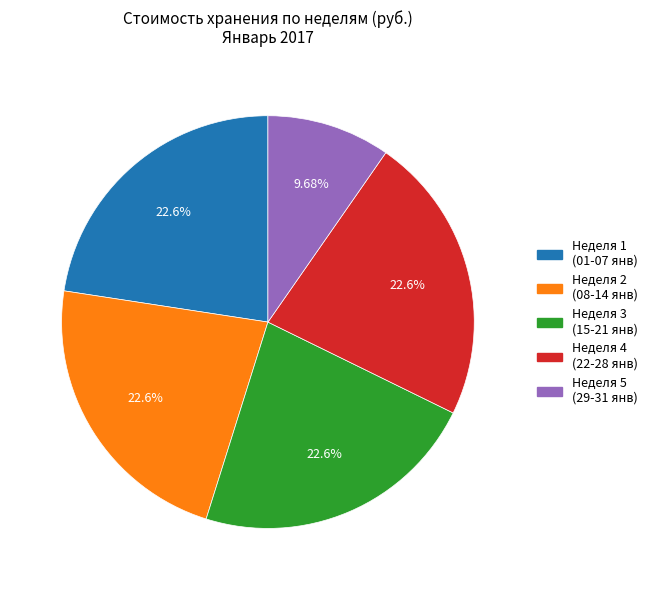

Is there any slice that represents more than half of the pie?

No